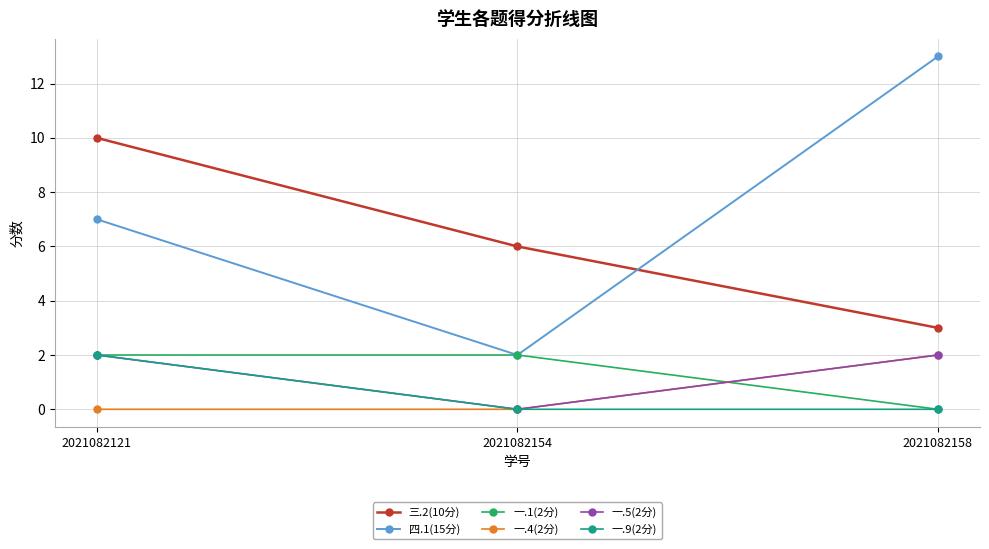

At how many categories does at least one series exceed 1?

3